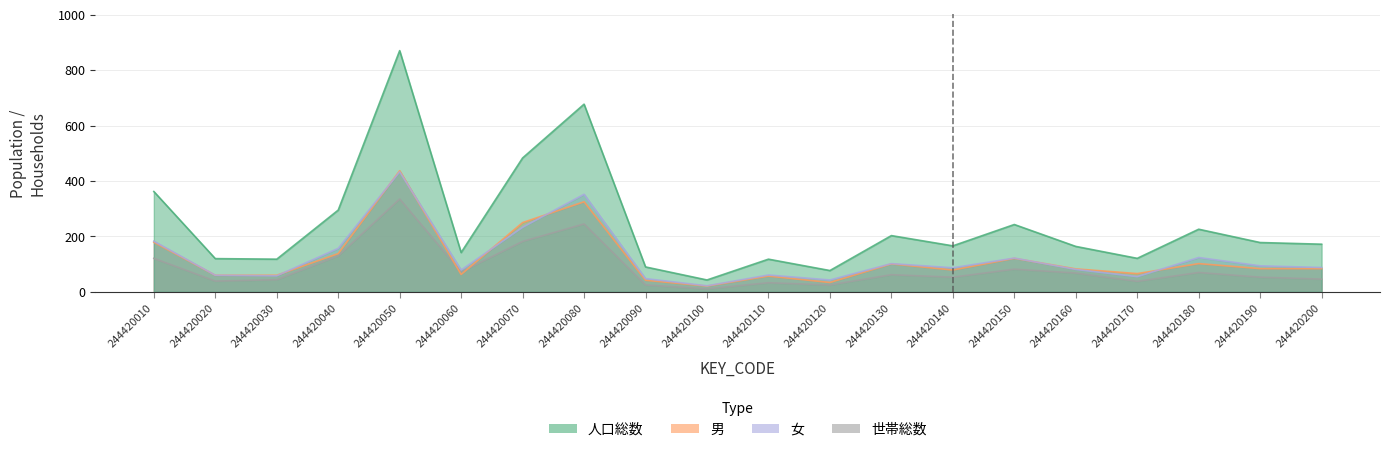

What is the sum of the 男 values at 244420200 and 244420160?

167